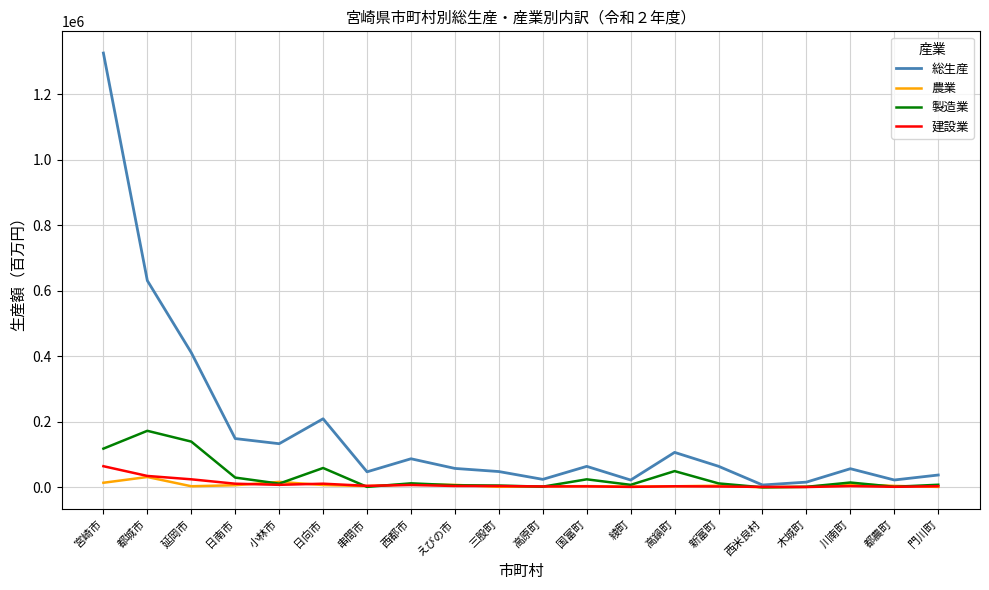

At which label does 製造業 first exceed 12077?

宮崎市